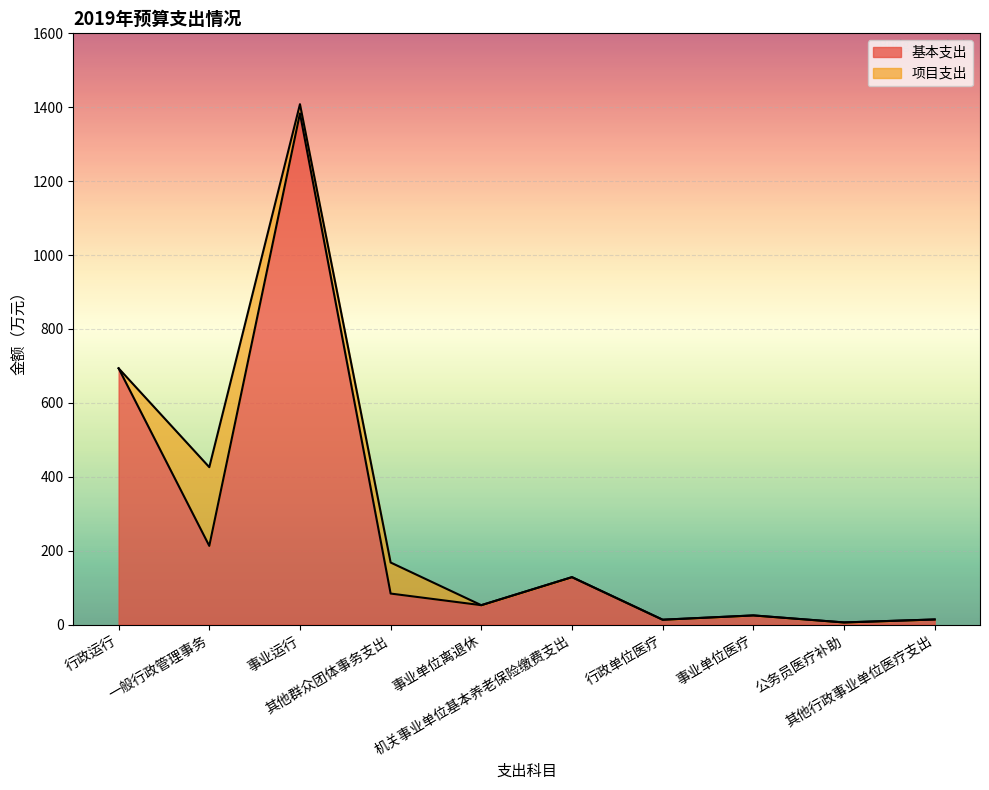

What is the maximum value for 基本支出?

1383.3